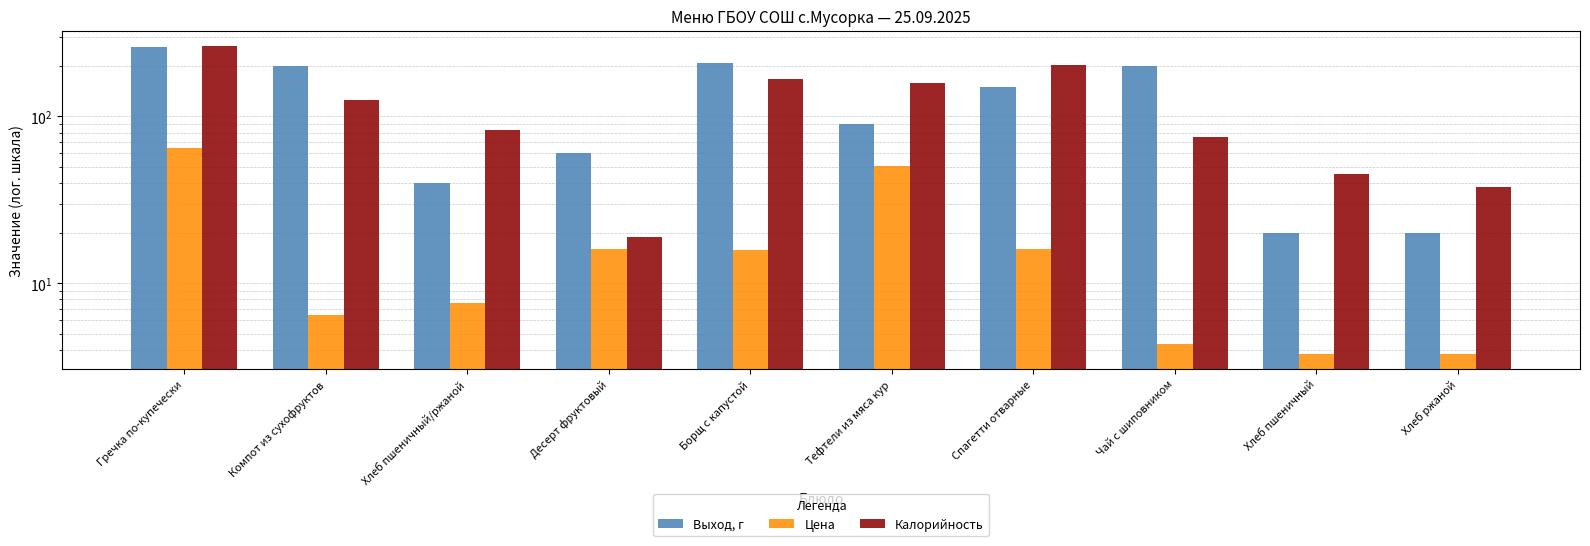

How many data points in Выход, г are above 150?

4